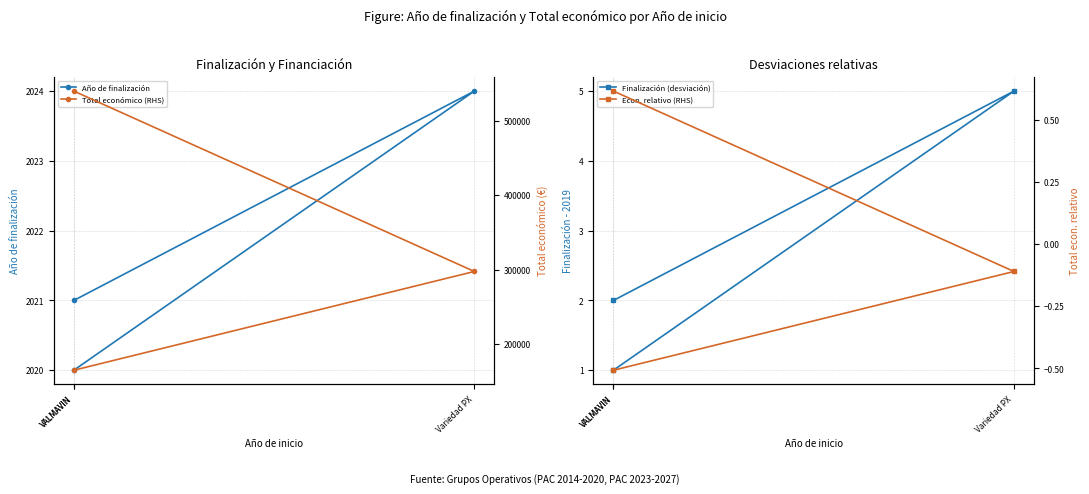

Is the value of Año de finalización at VALMAVIN greater than the value of Econ. relativo (RHS) at Variedad PX?

Yes